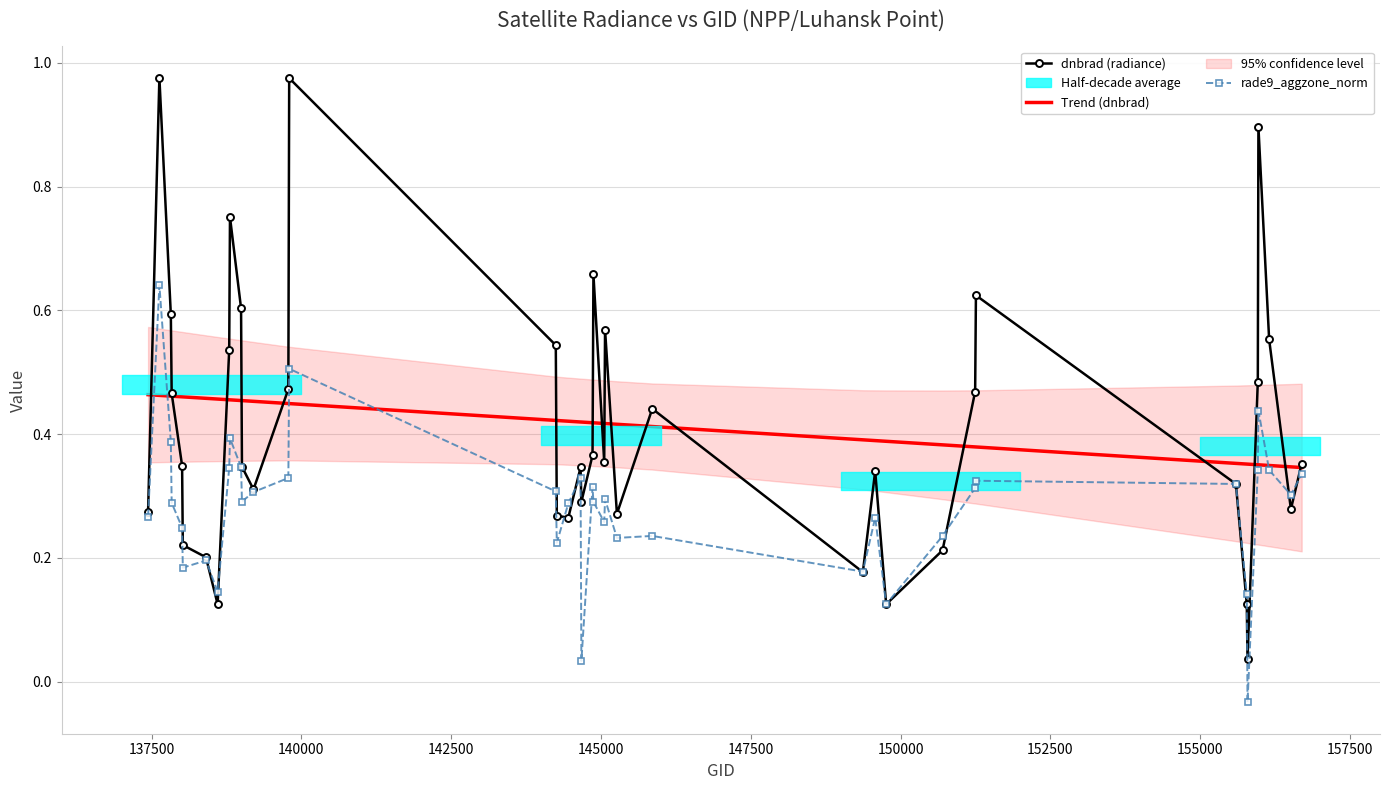

How many data points does each series have?

40